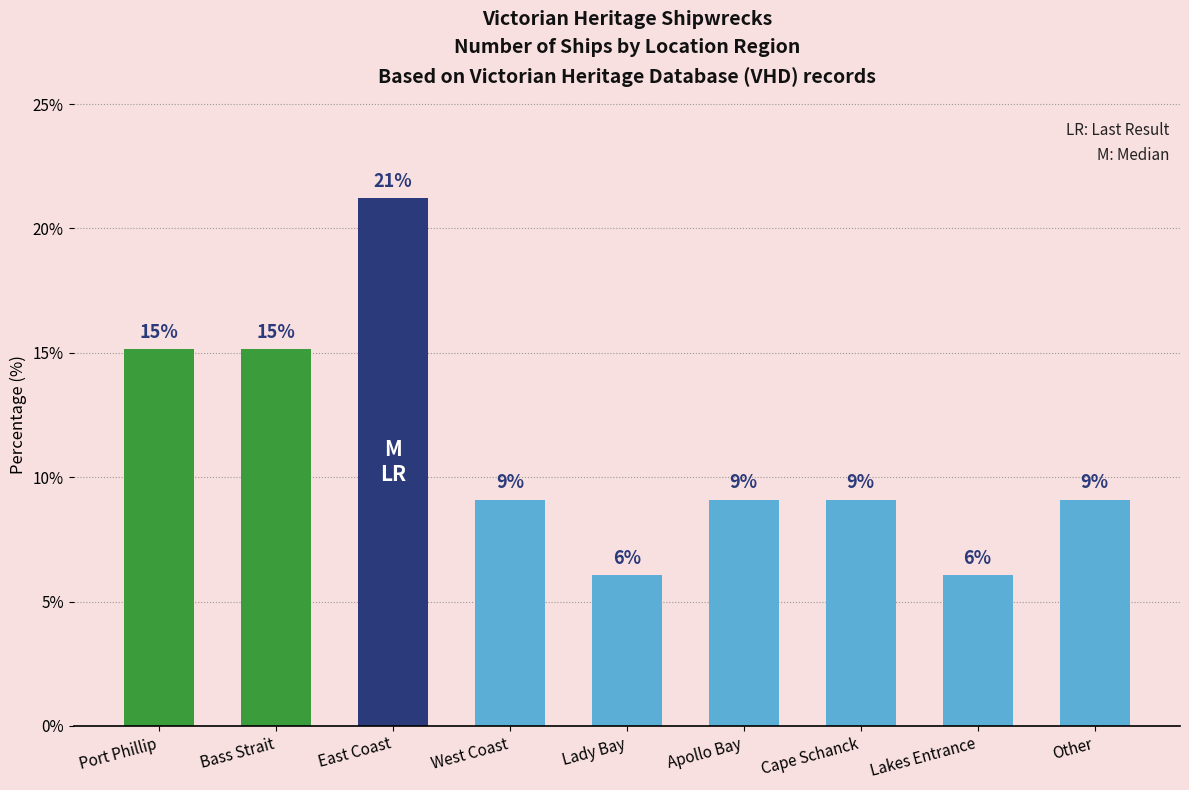

At which label is the value closest to 13?

Port Phillip